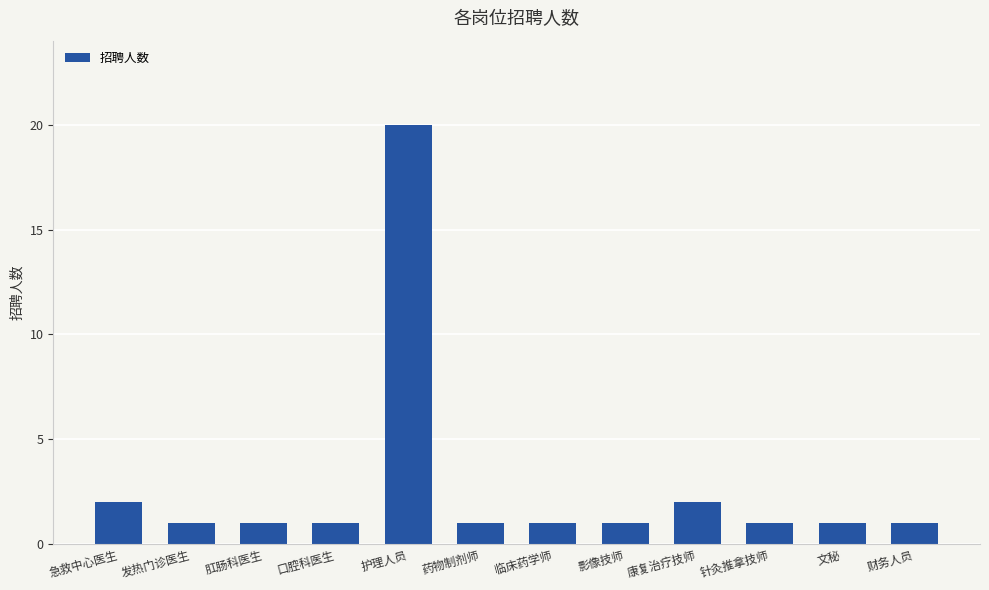

What is the label of the 9th bar from the left?

康复治疗技师